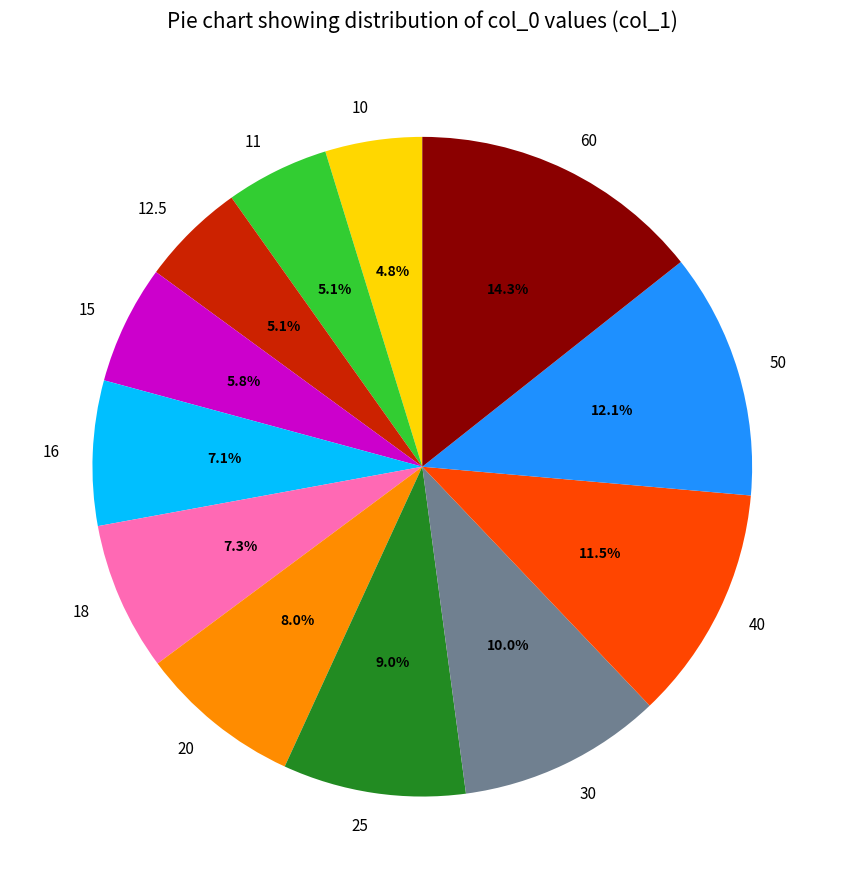

Is there any slice that represents more than half of the pie?

No